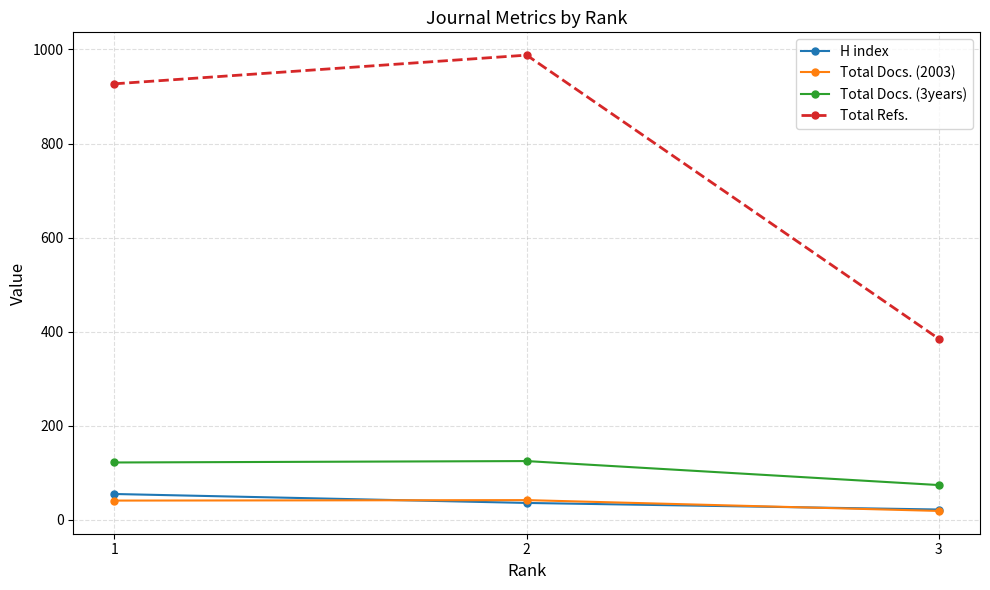

Which series changed the most between 1 and 3?

Total Refs.